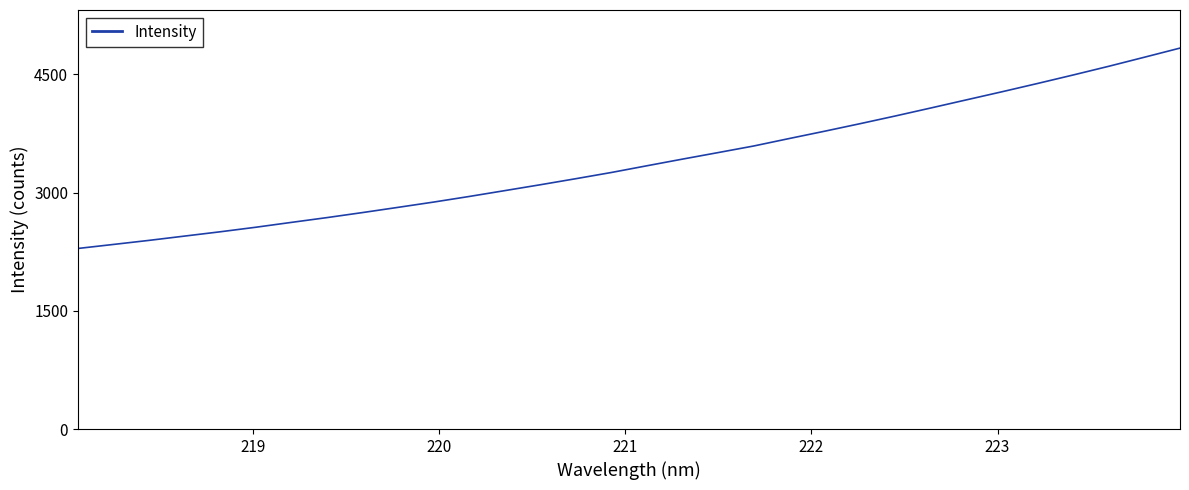

What is the difference between the maximum and minimum values?

2542.6